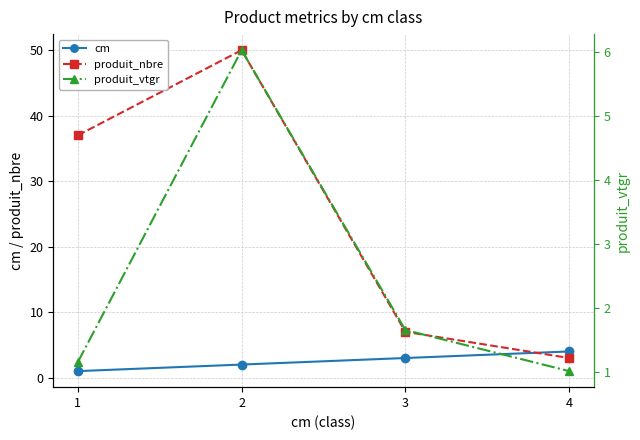

Is it true that produit_vtgr equals 8.5 at 2?

False